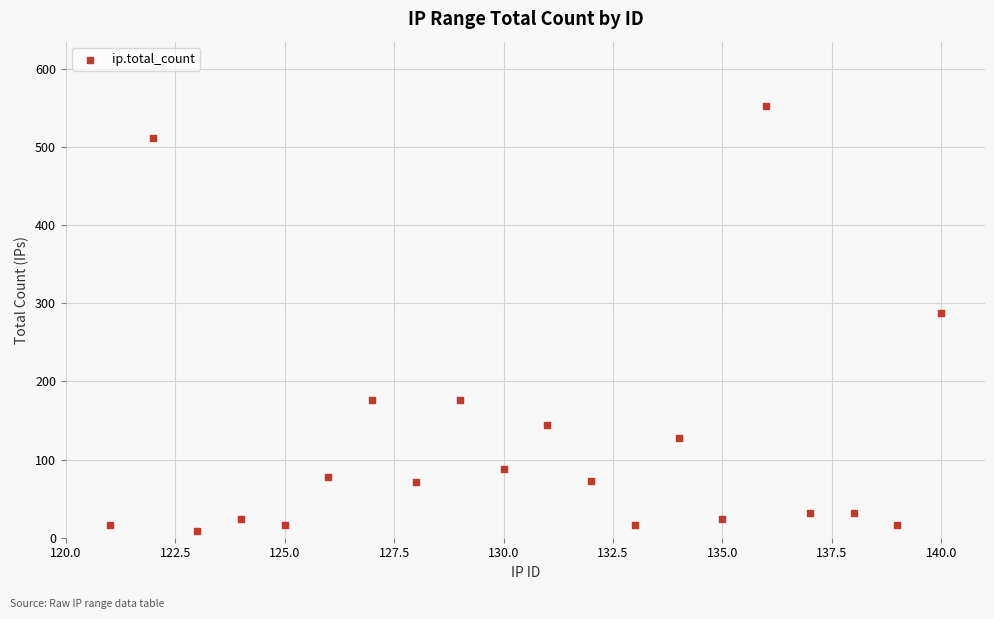

What is the range of Y values (max minus min)?

544